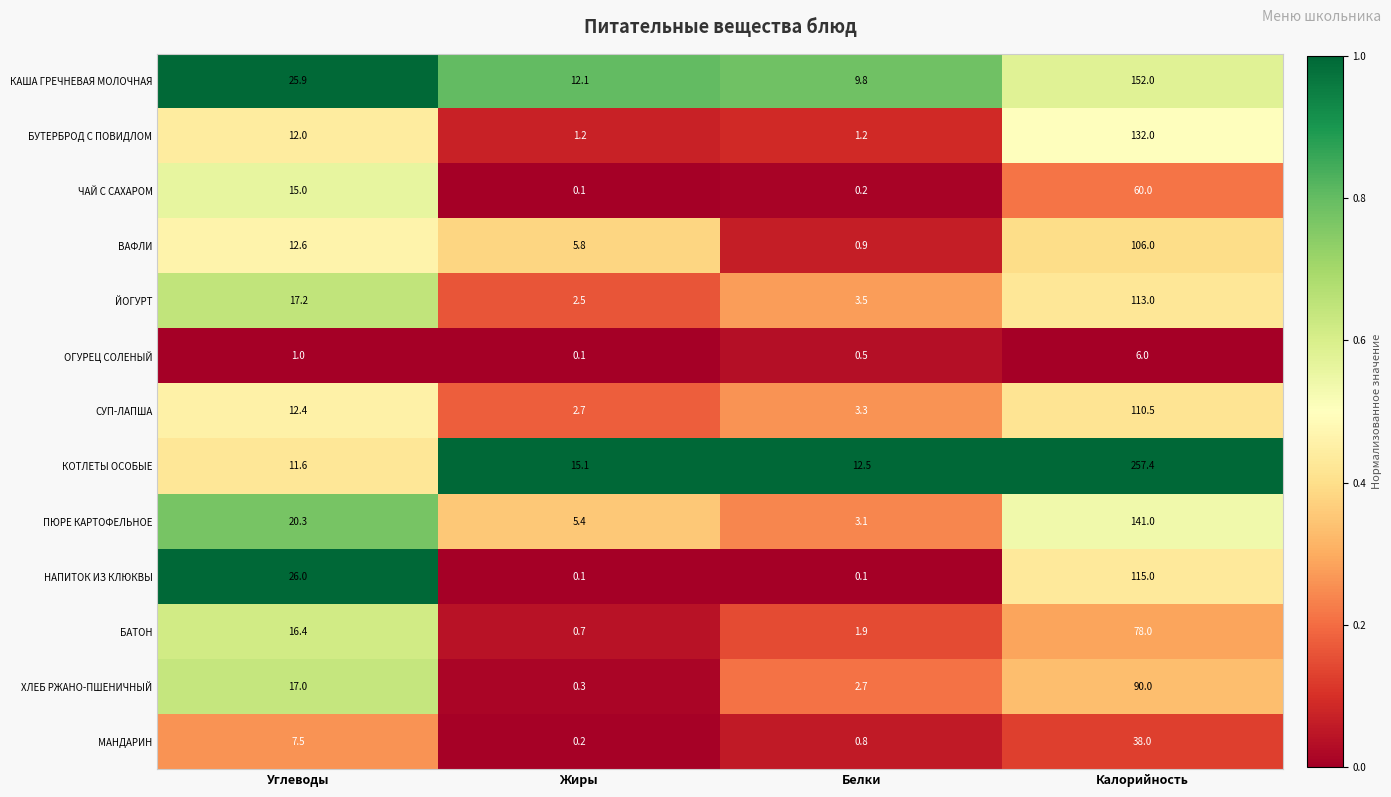

At which label does ПЮРЕ КАРТОФЕЛЬНОЕ first exceed 20?

Углеводы